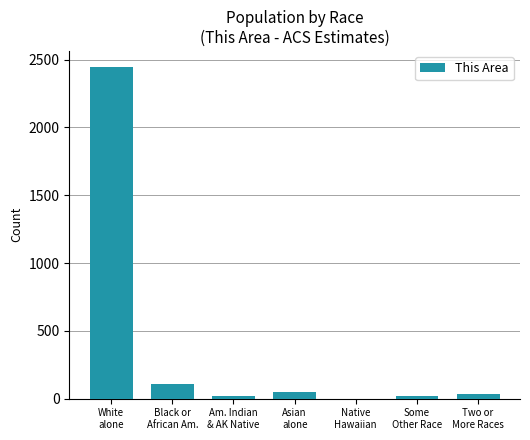

Where does the data first go above 35?

White
alone